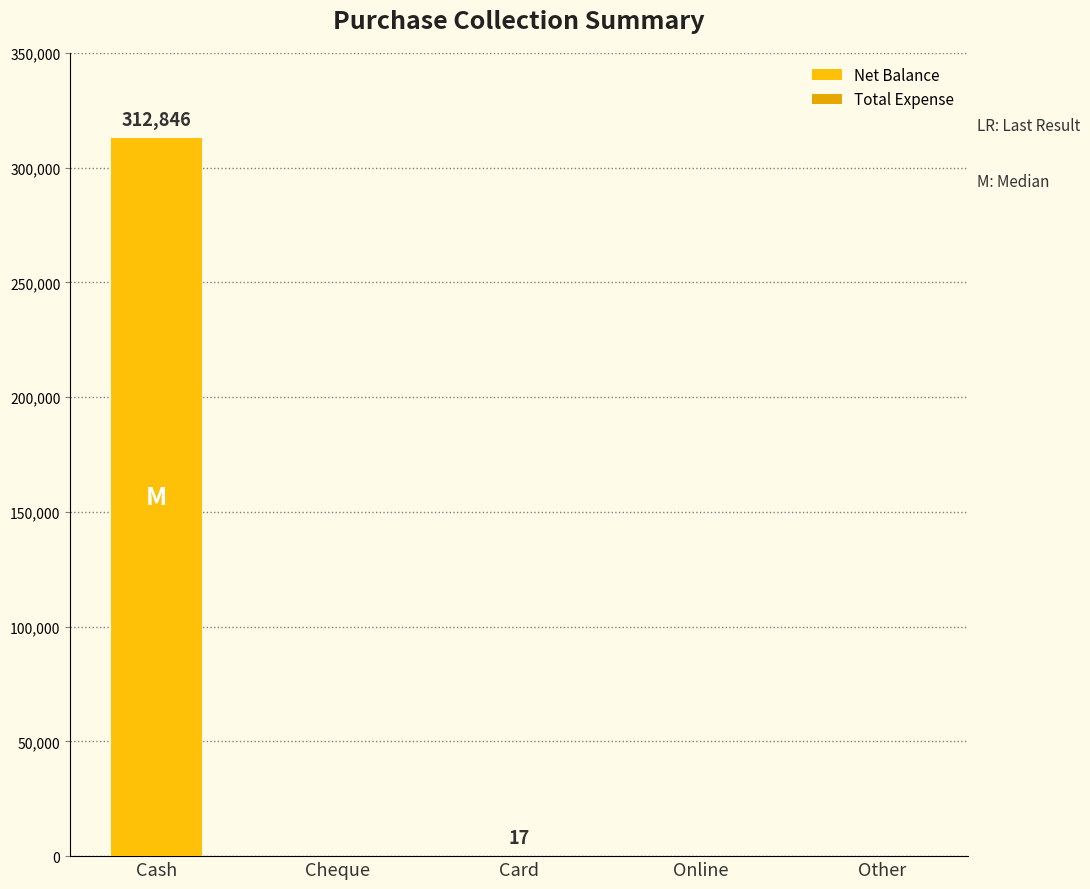

Are the bars horizontal?

No